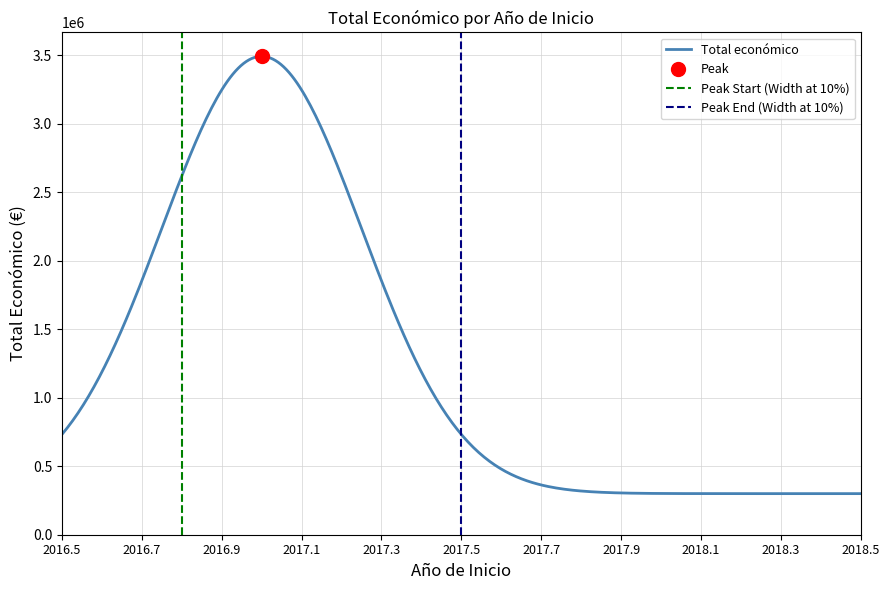

The chart shows a value of 342118 at 2018. True or false?

True